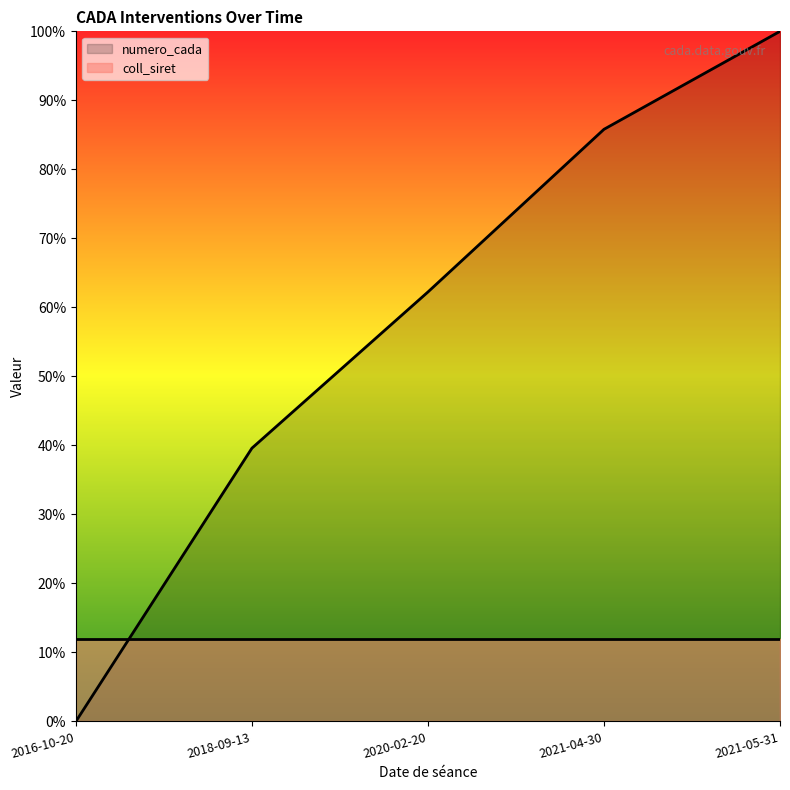

Which has a higher value, 2016-10-20 or 2018-09-13?

2018-09-13